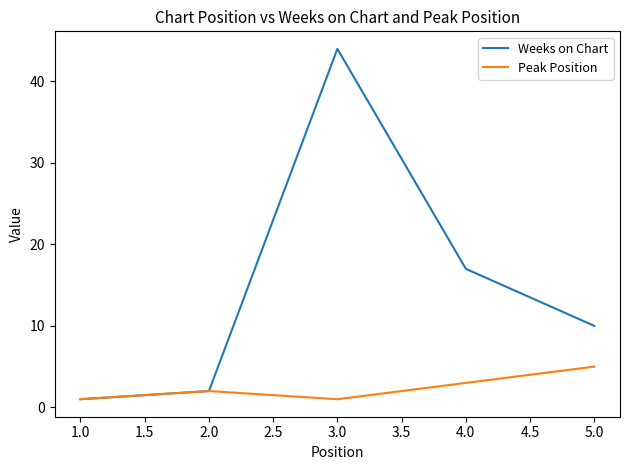

At which category is the sum across all series the highest?

3.0